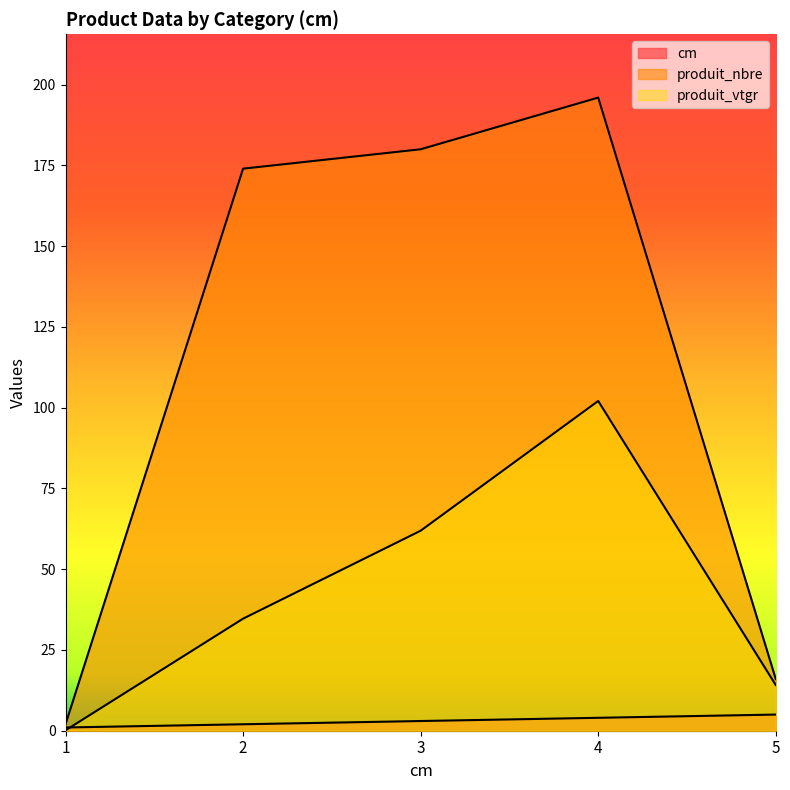

What is the difference between the cm values at 2 and 4?

2.0